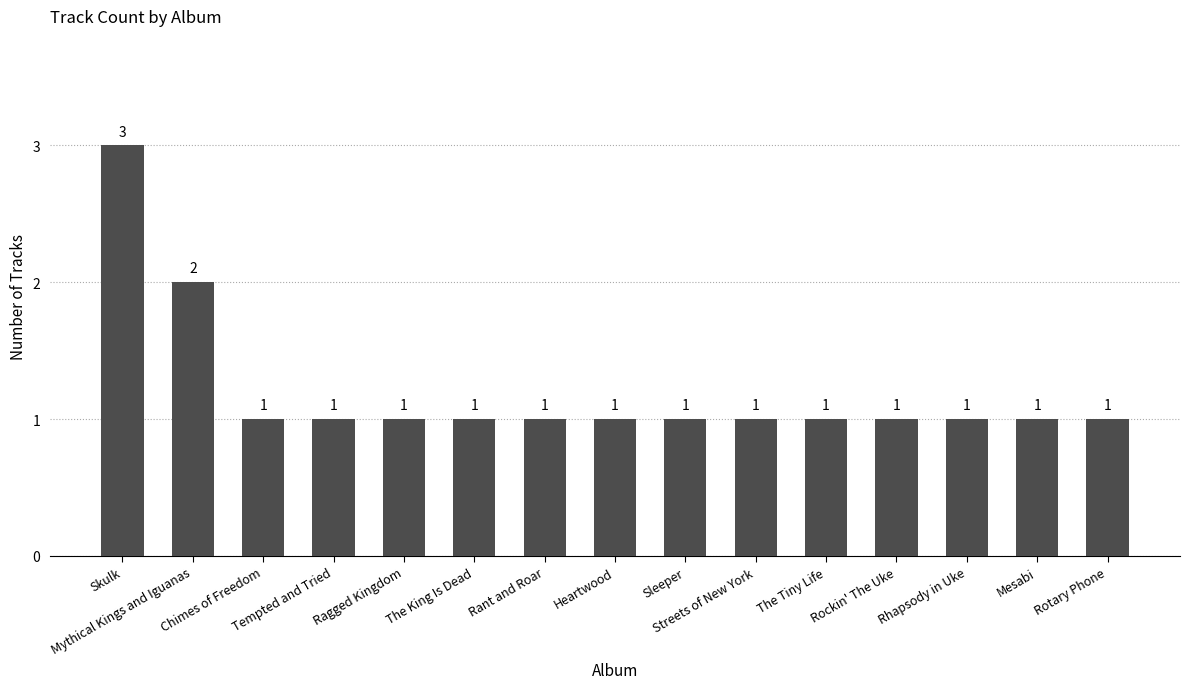

What is the ratio of the value at Heartwood to the value at Mesabi?

1.0